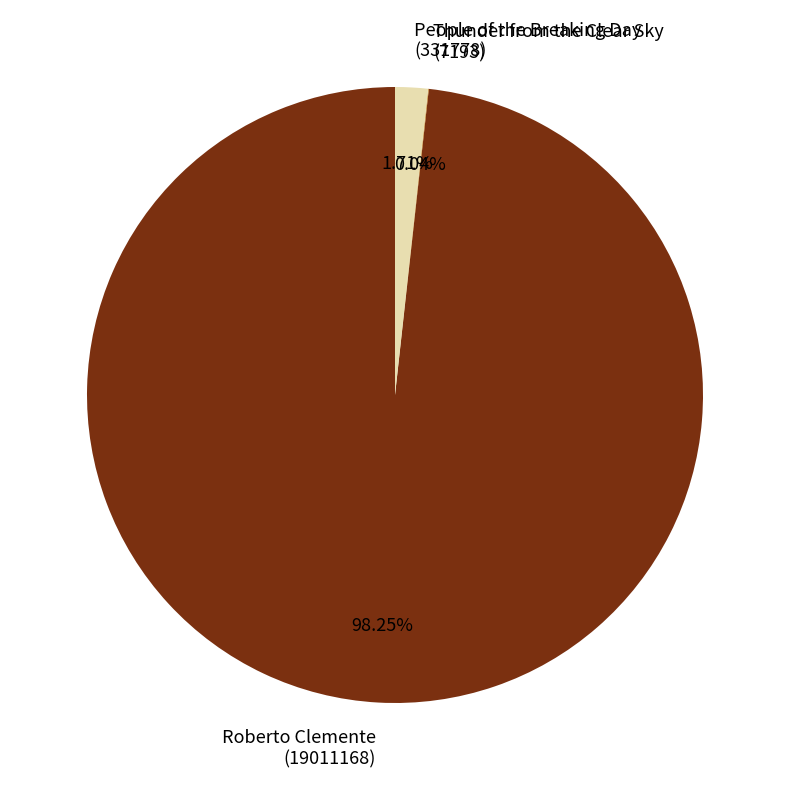

Which slice represents more than half of the pie?

Roberto Clemente (19011168)